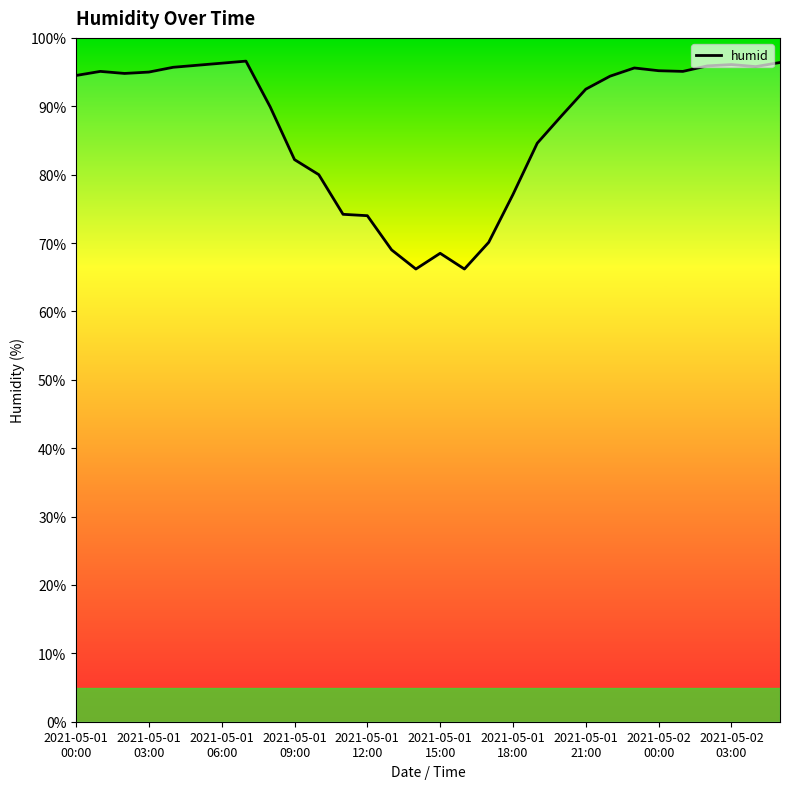

What is the maximum value shown in the chart?

96.6